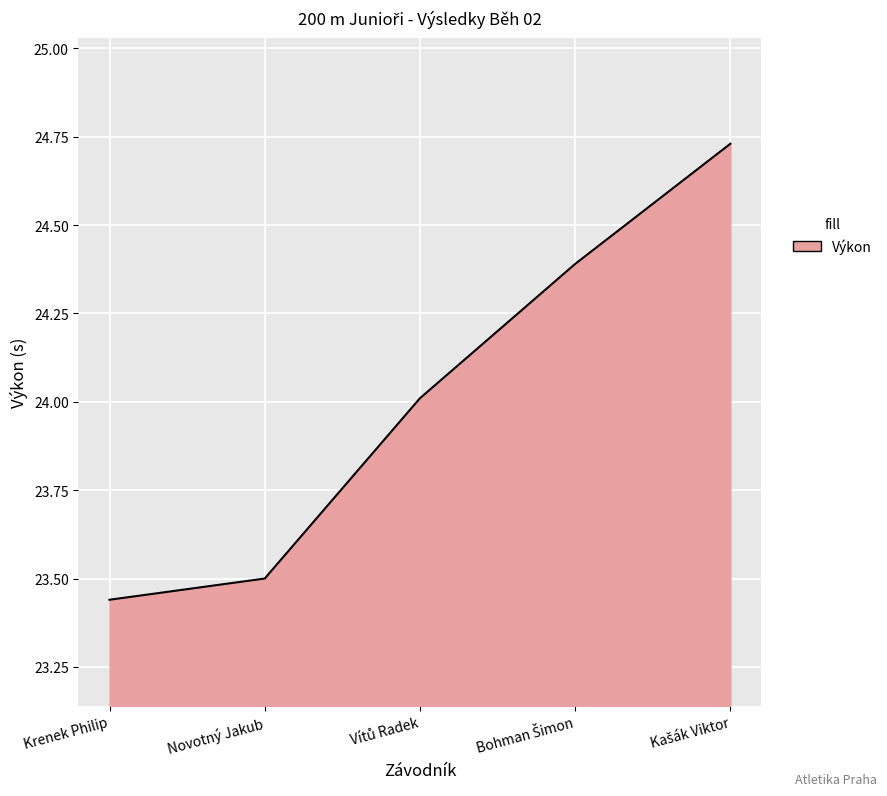

Does the chart display data point markers on the line(s)?

No